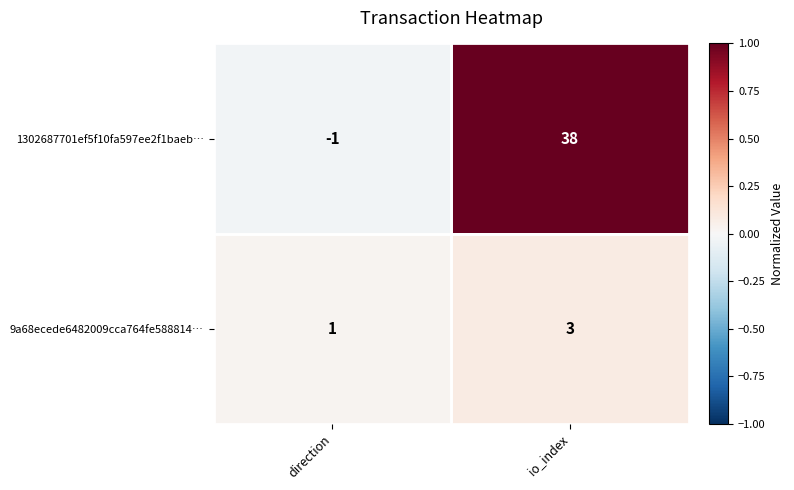

At io_index, list the series in order from smallest to largest.

9a68ecede6482009cca764fe588814…, 1302687701ef5f10fa597ee2f1baeb…